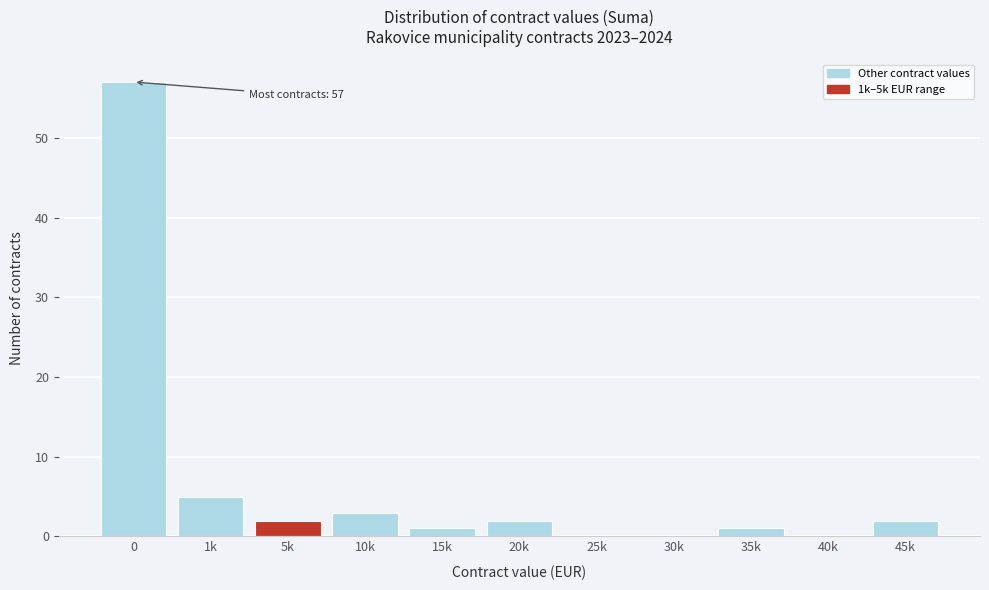

Reading right to left, extract all data points from this chart.

45k=2	40k=0	35k=1	30k=0	25k=0	20k=2	15k=1	10k=3	5k=2	1k=5	0=57